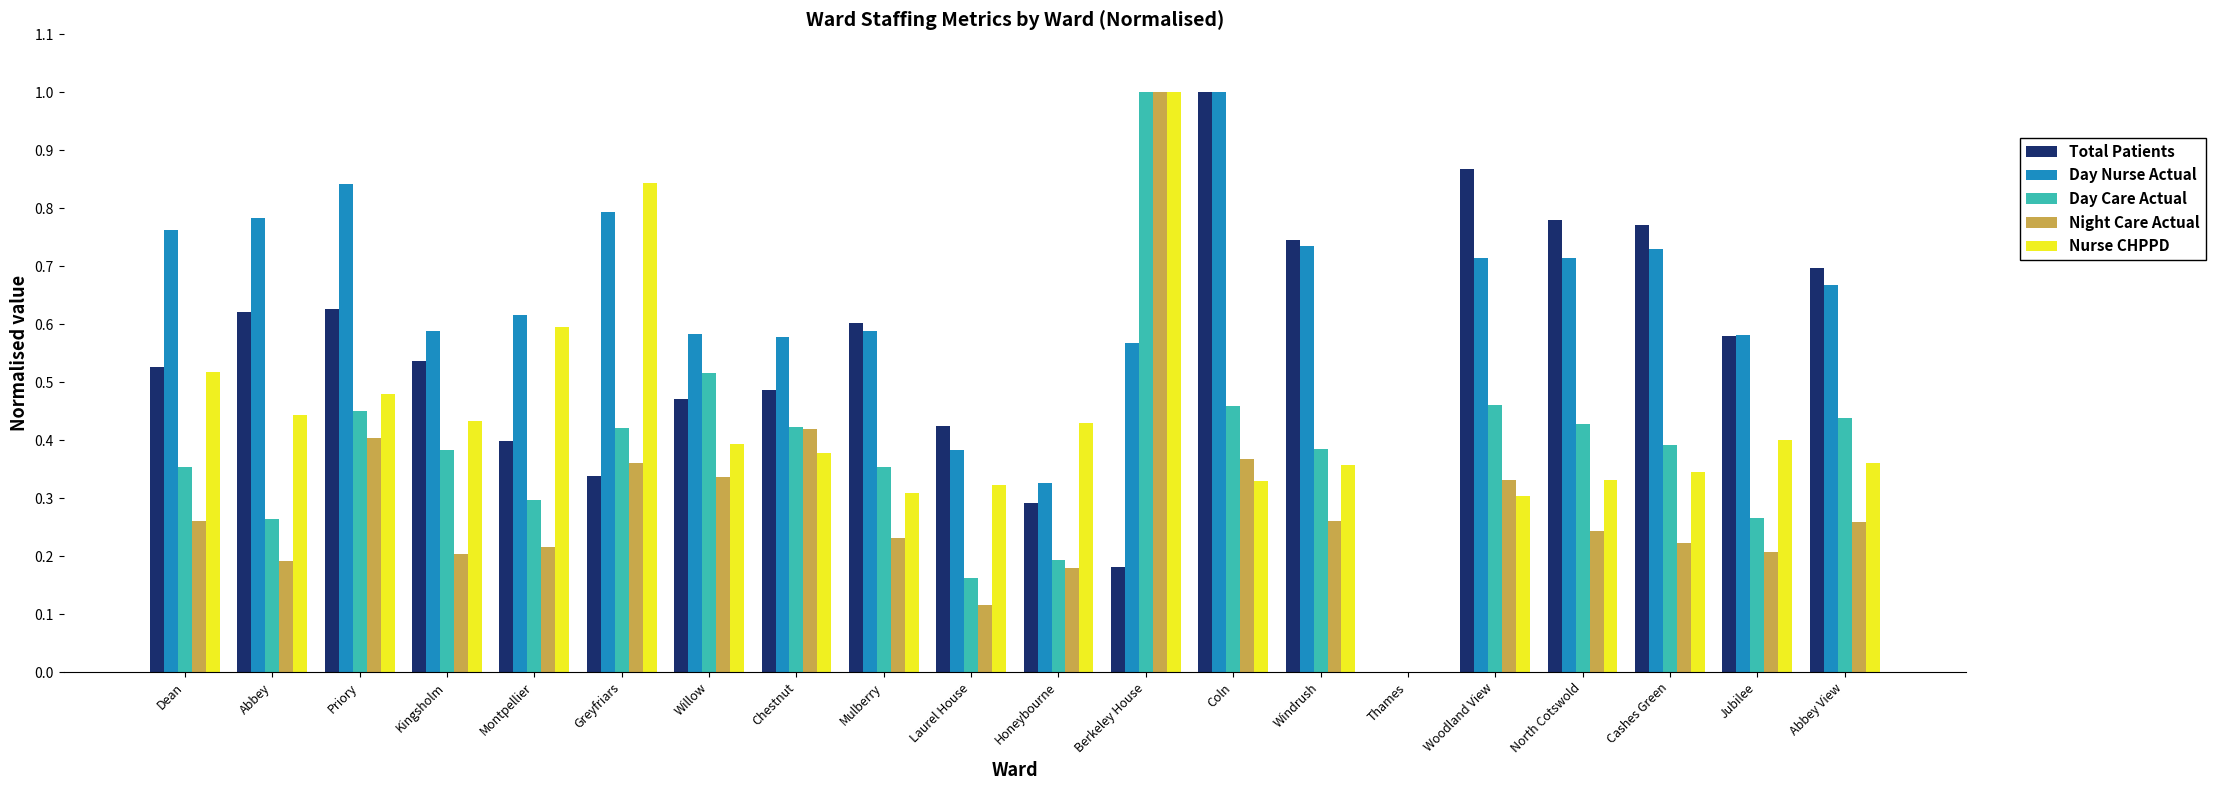

What is the sum of all Night Care Actual values?

5.8